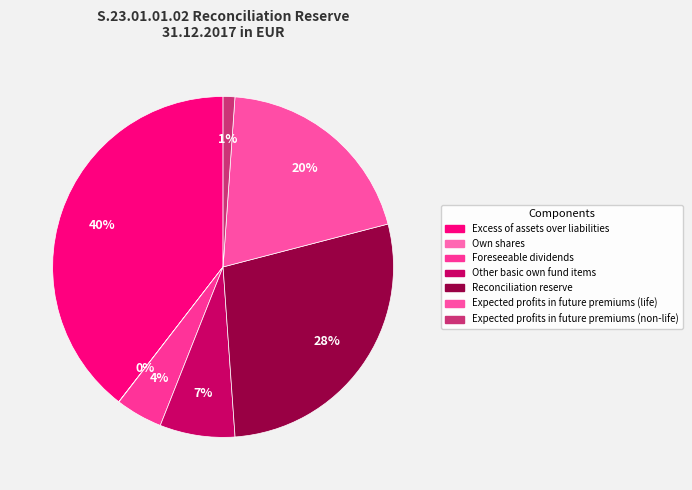

To the nearest percent, what portion does Expected profits in future premiums (non-life) represent?

1%